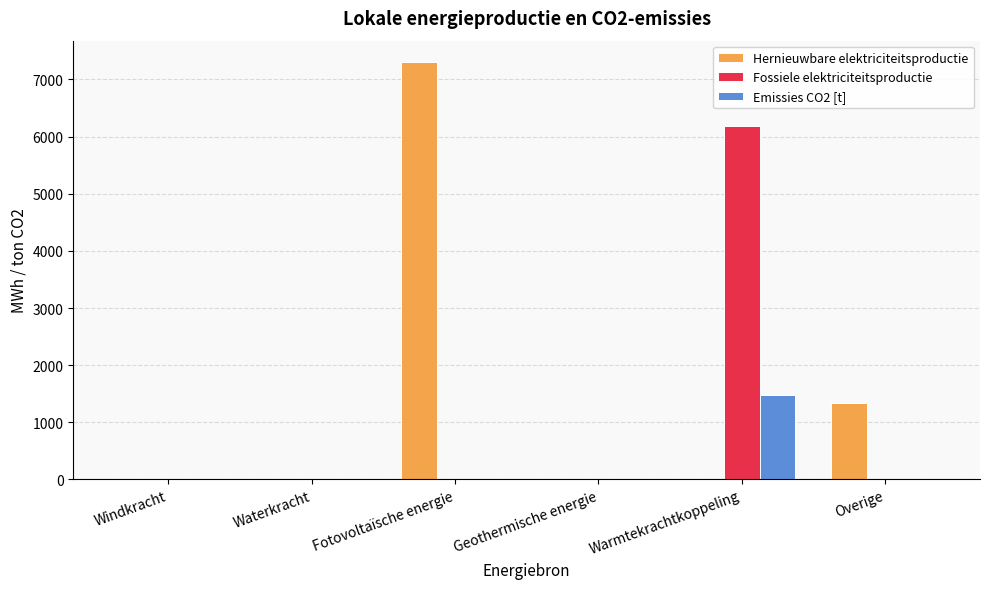

Between Waterkracht and Warmtekrachtkoppeling, which series saw the biggest shift?

Fossiele elektriciteitsproductie